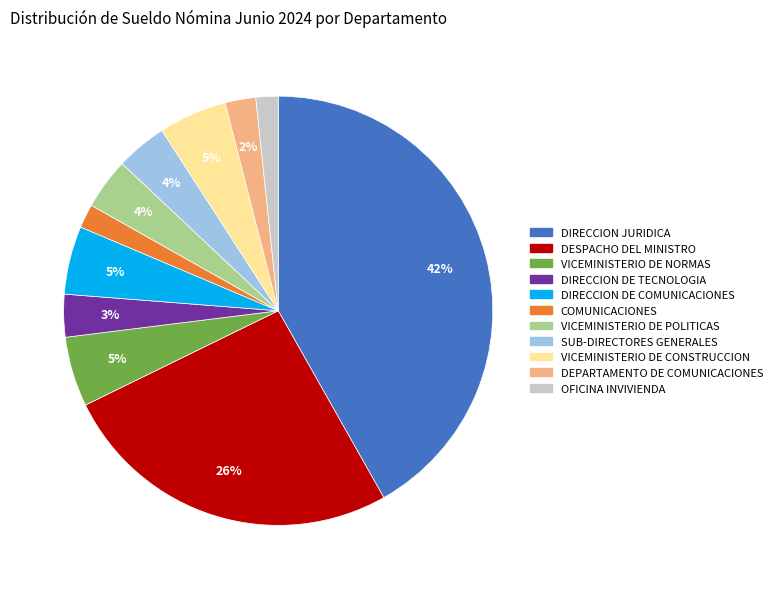

To the nearest percent, what is the average slice percentage?

9%